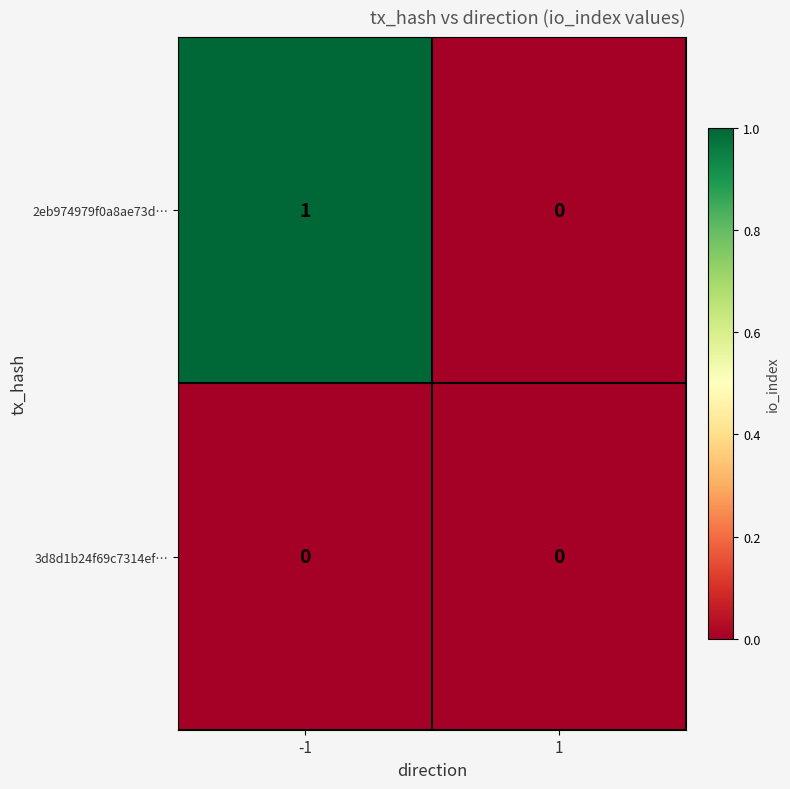

Reading right to left, transcribe all the data shown in this chart.

2eb974979f0a8ae73d…: 1=0	-1=1
3d8d1b24f69c7314ef…: 1=0	-1=0